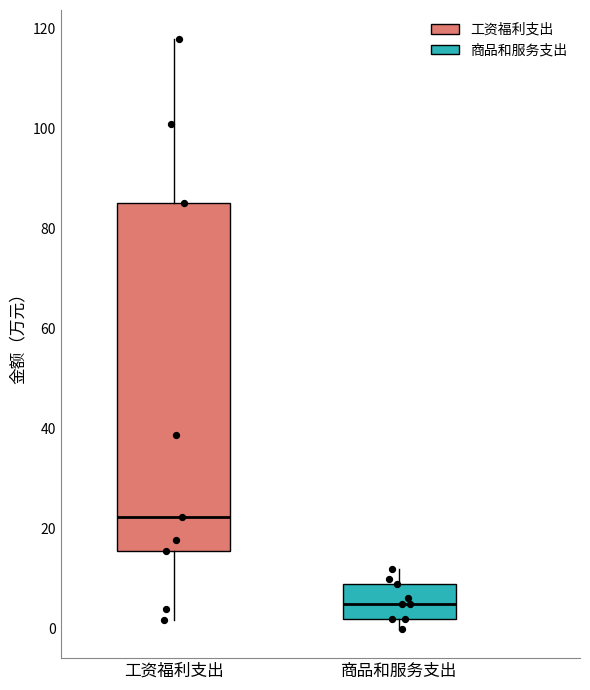

Reading left to right, read every box against the y-axis: the position of its median line, the range the box covers, and the ends of its whiskers. The values are not printed on the chart, so give them approximately, as read against the axis.

工资福利支出: median 22, box 16 to 86, whiskers 2 to 118
商品和服务支出: median 6, box 2 to 10, whiskers 0 to 12